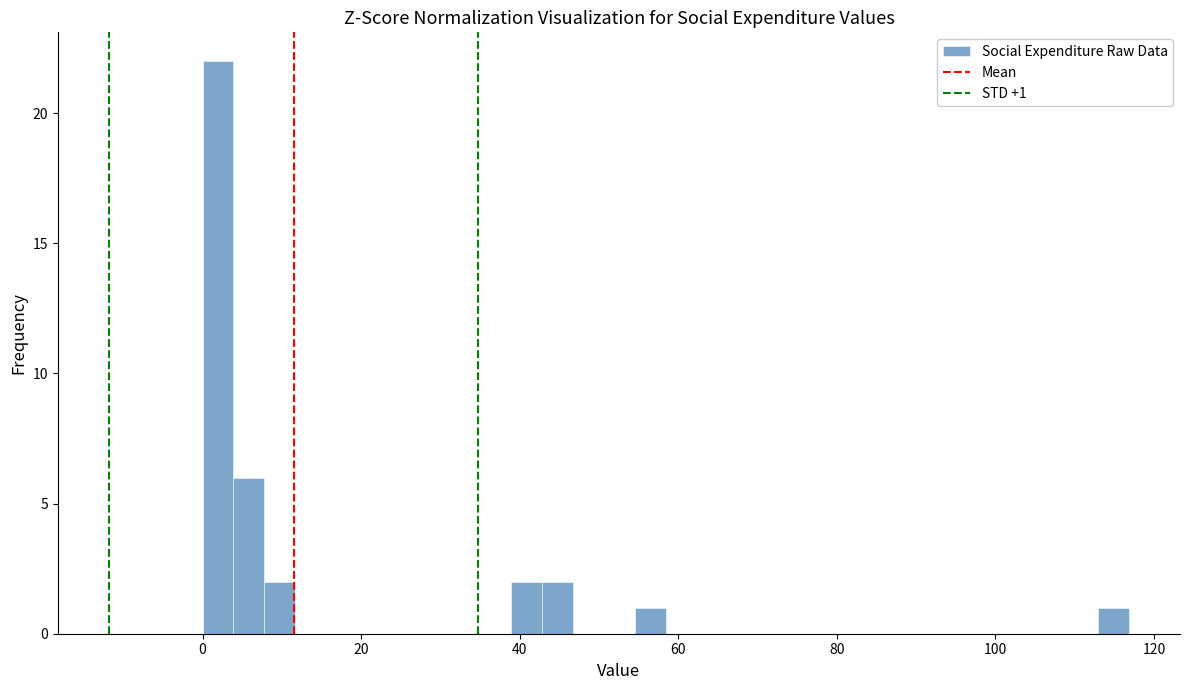

Around what value on the x-axis is the tallest bar? Give the approximate position of its centre, as read against the axis.

2